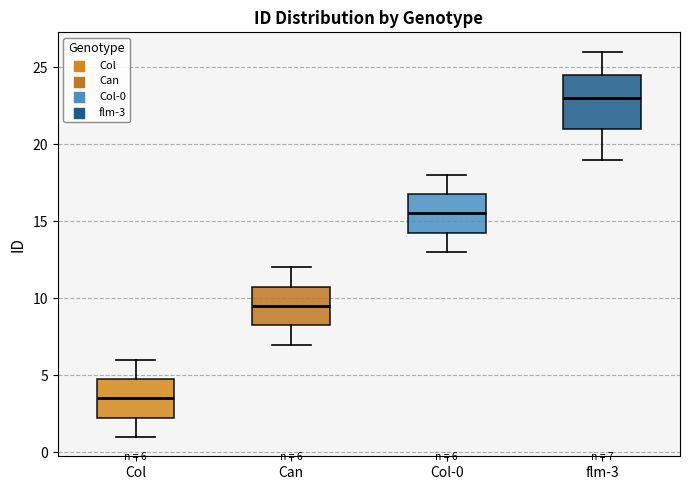

Which box's median line is the highest?

flm-3